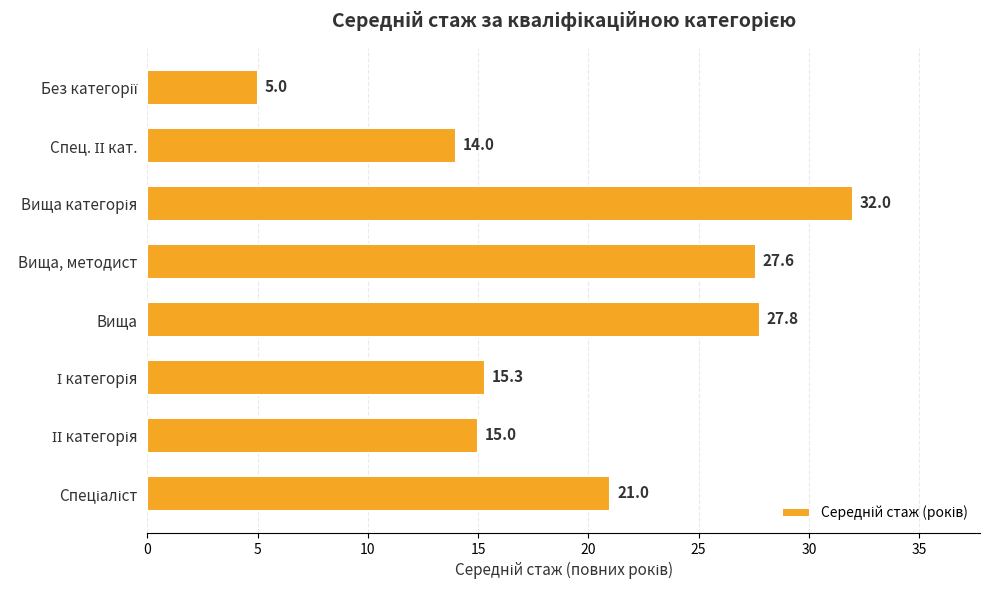

What is the greatest value displayed?

32.0